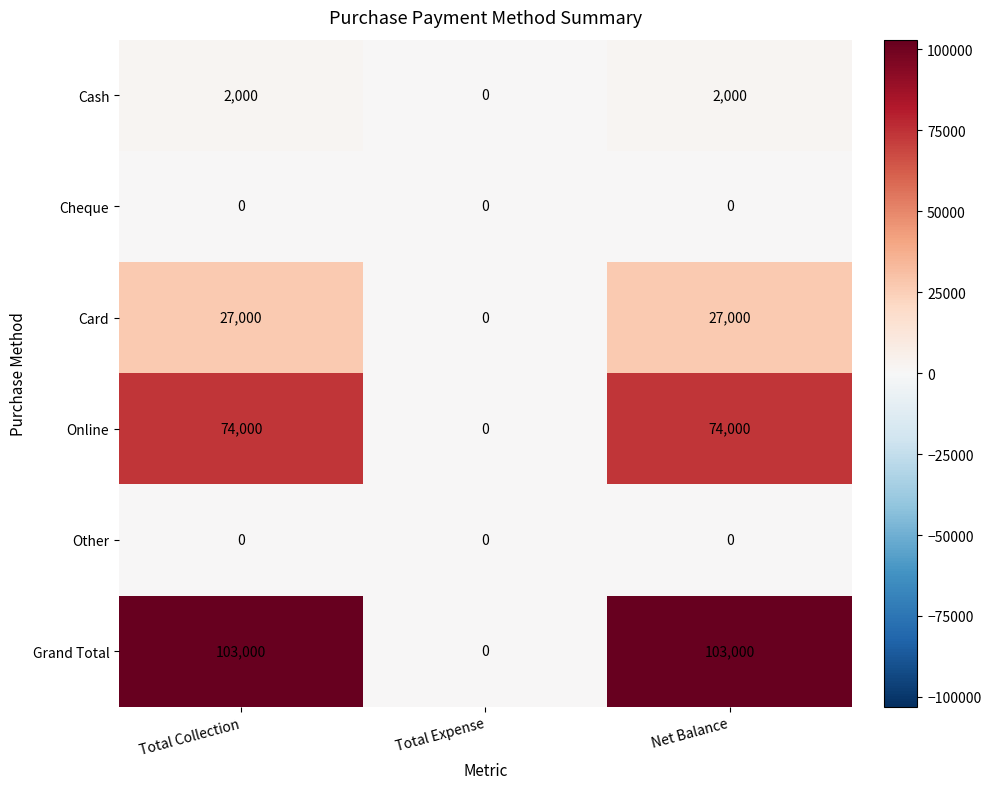

Which series has the largest total across all categories?

Grand Total